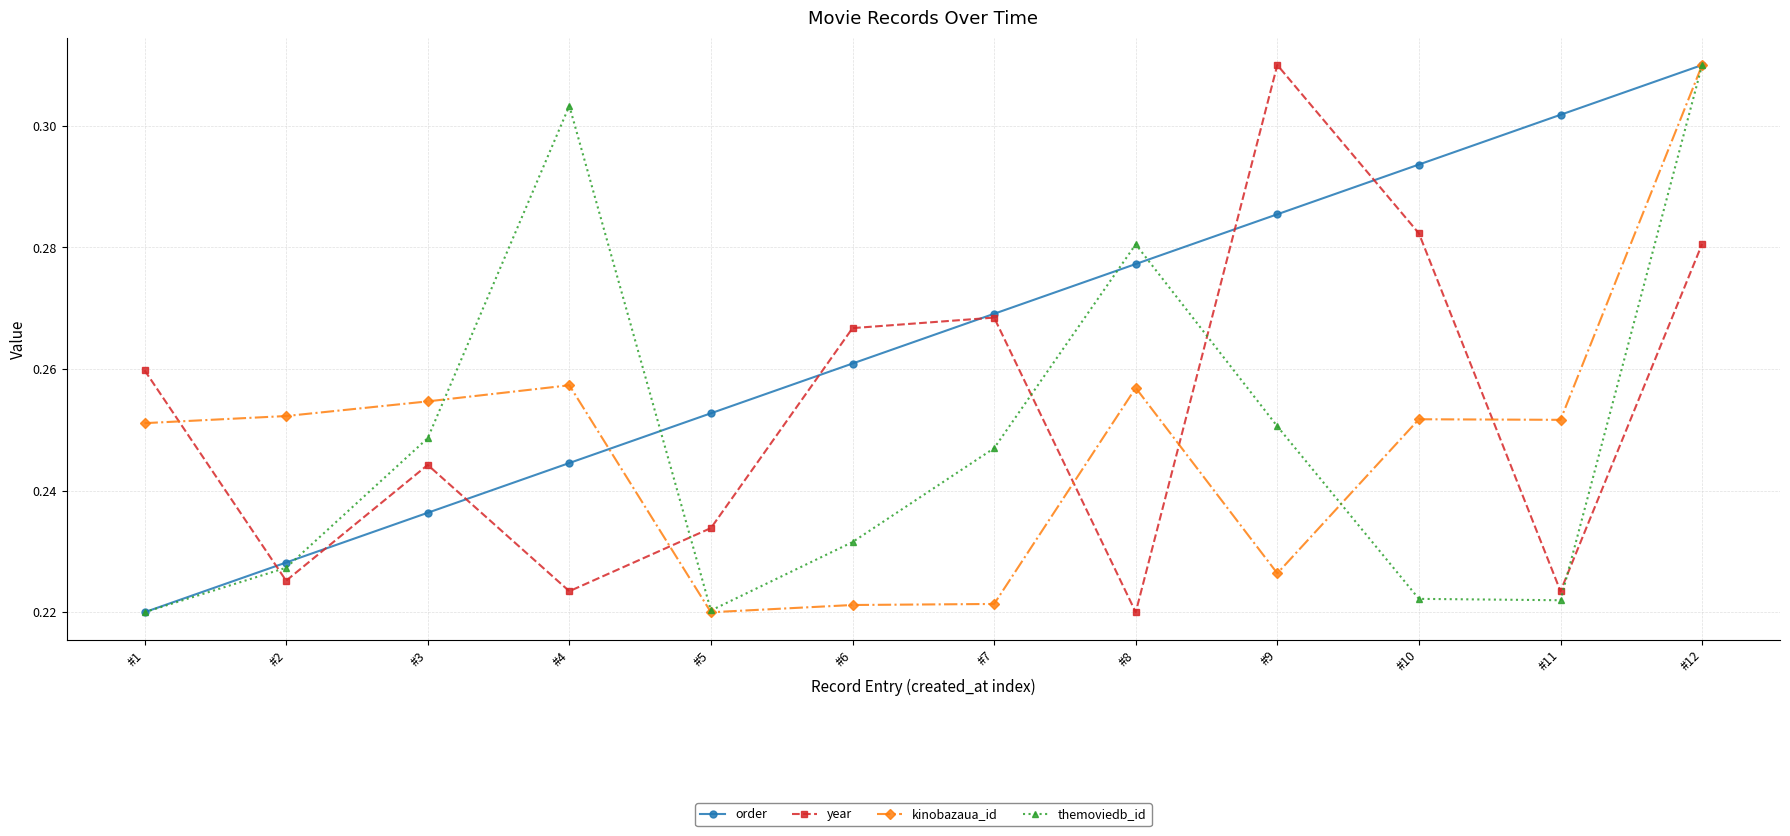

How many themoviedb_id values are between 0 and 1?

12